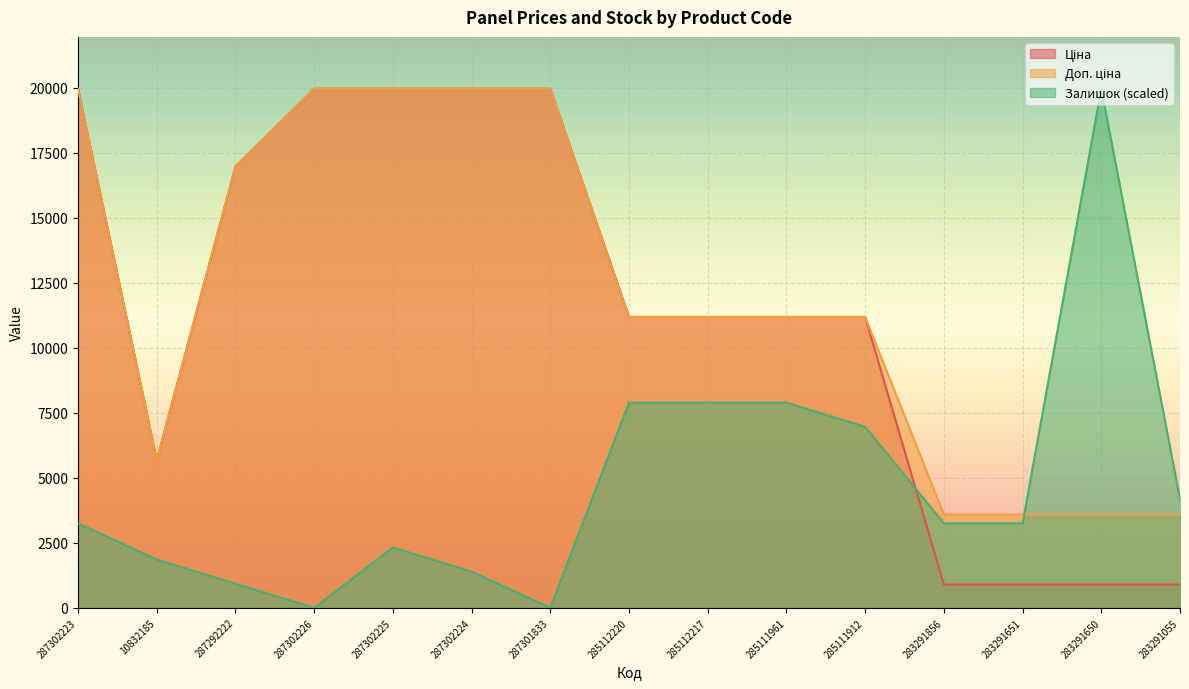

What is the sum of the Залишок values at 285111961 and 283291651?

11142.8